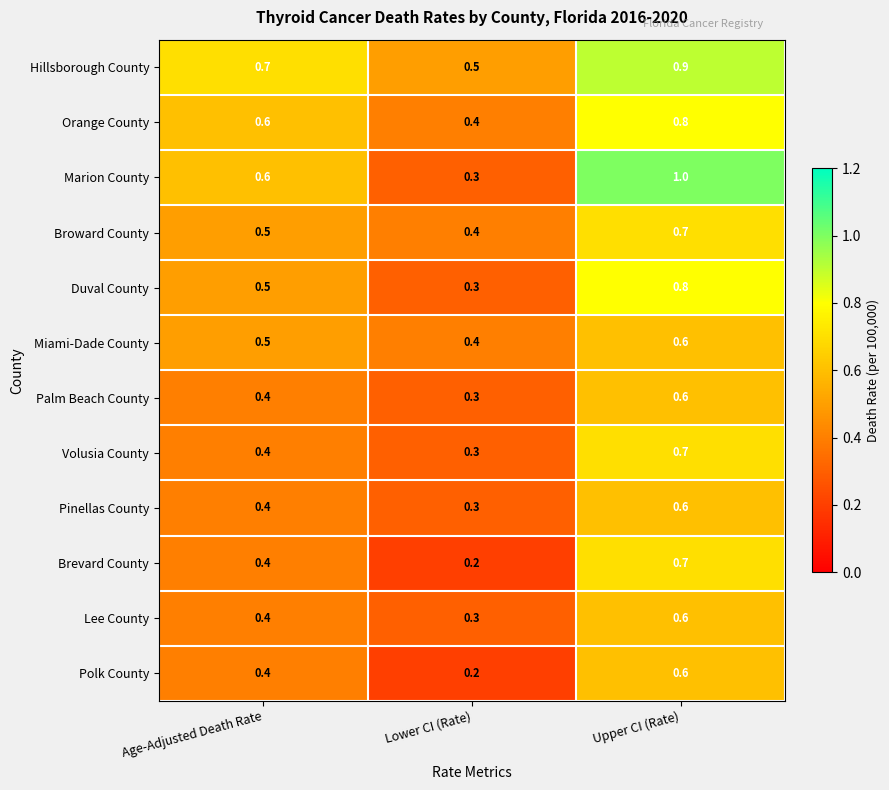

At how many categories does at least one series exceed 0?

3